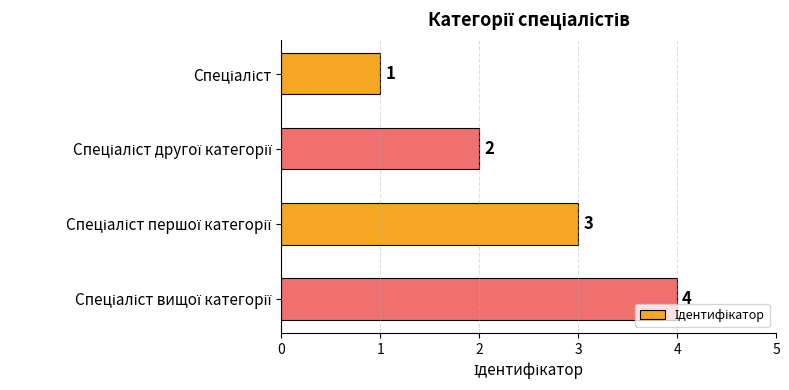

What is the maximum value shown in the chart?

4